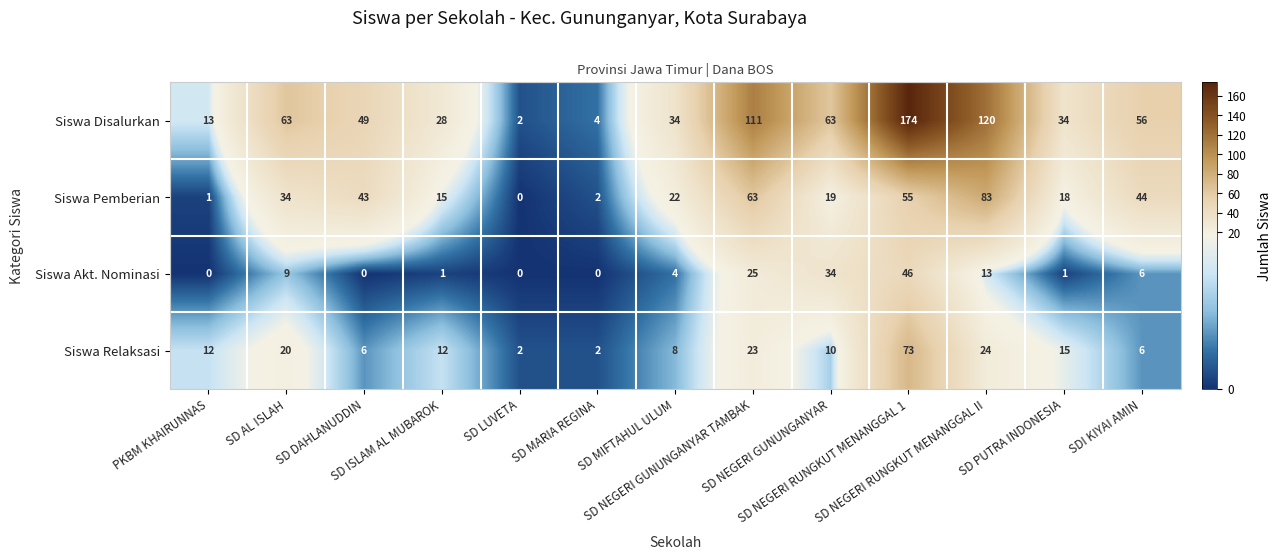

What is the average value of the Siswa Akt. Nominasi series?

11